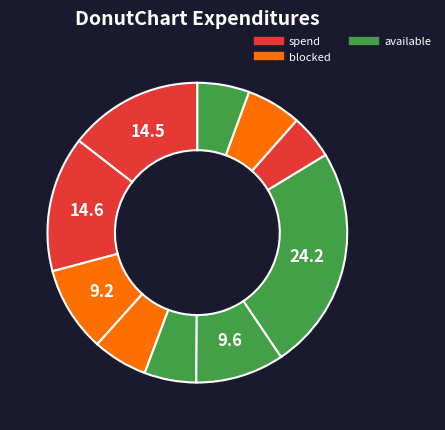

How many slices are in this pie chart?

10